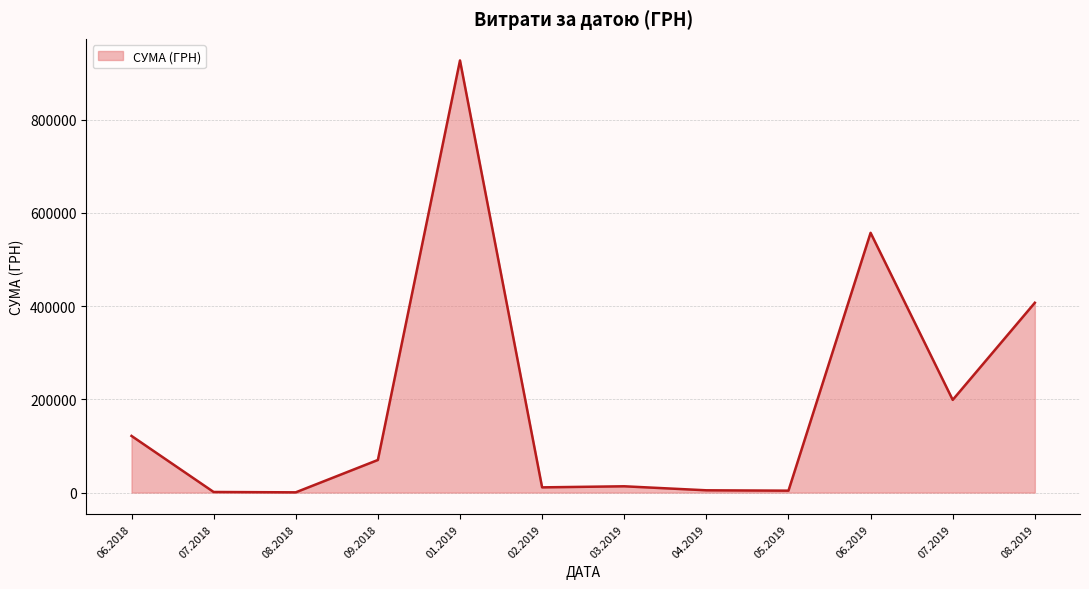

What is the difference between the maximum and minimum values?

926532.7